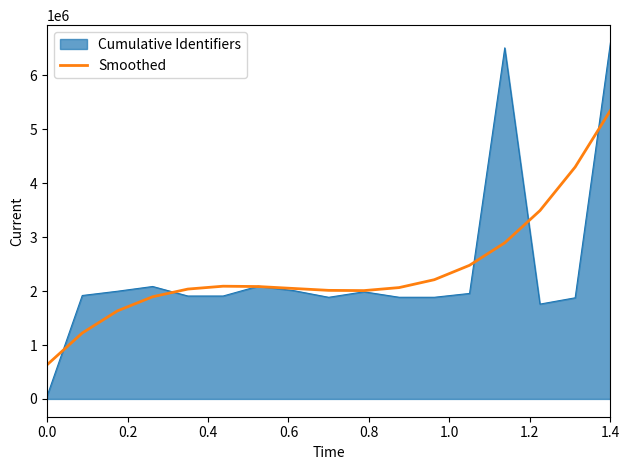

Which series has the widest spread of values?

Cumulative Identifiers